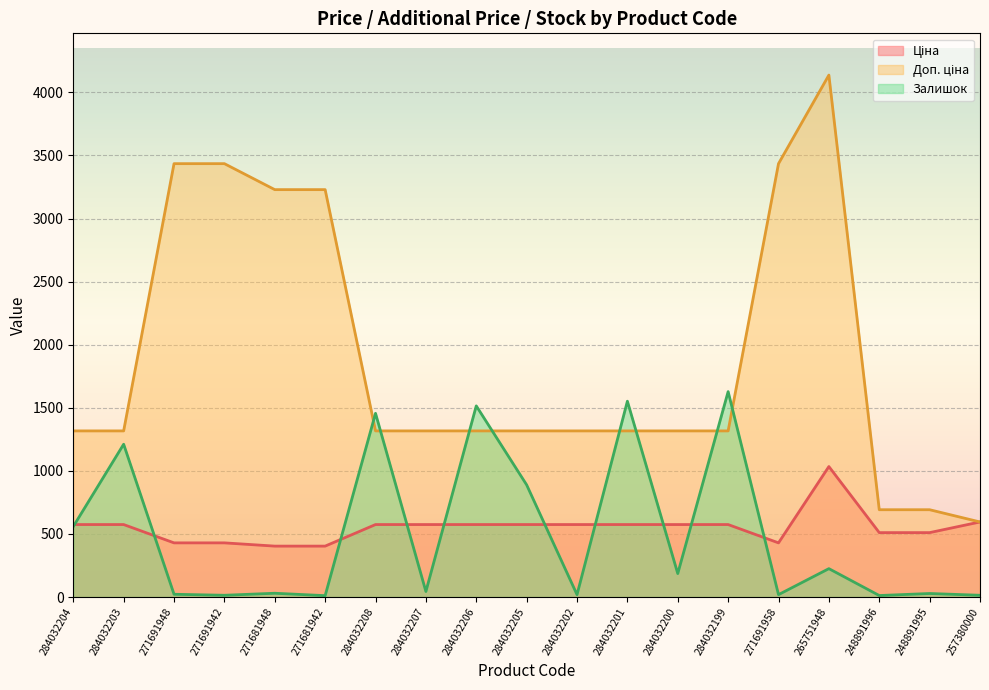

Rank the categories by Залишок value from highest to lowest.

284032199, 284032201, 284032206, 284032208, 284032203, 284032205, 284032204, 265751948, 284032200, 284032207, 271681948, 248891995, 271691948, 284032202, 271691958, 271691942, 257380000, 248891996, 271681942